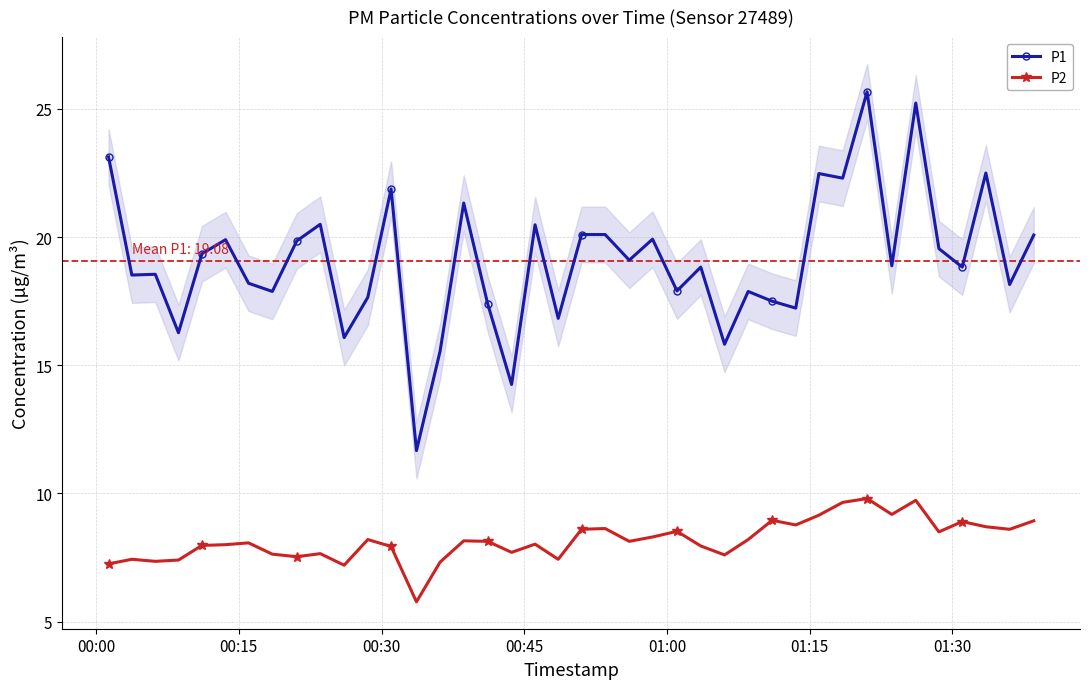

How many interior local peaks does the P2 series have?

12